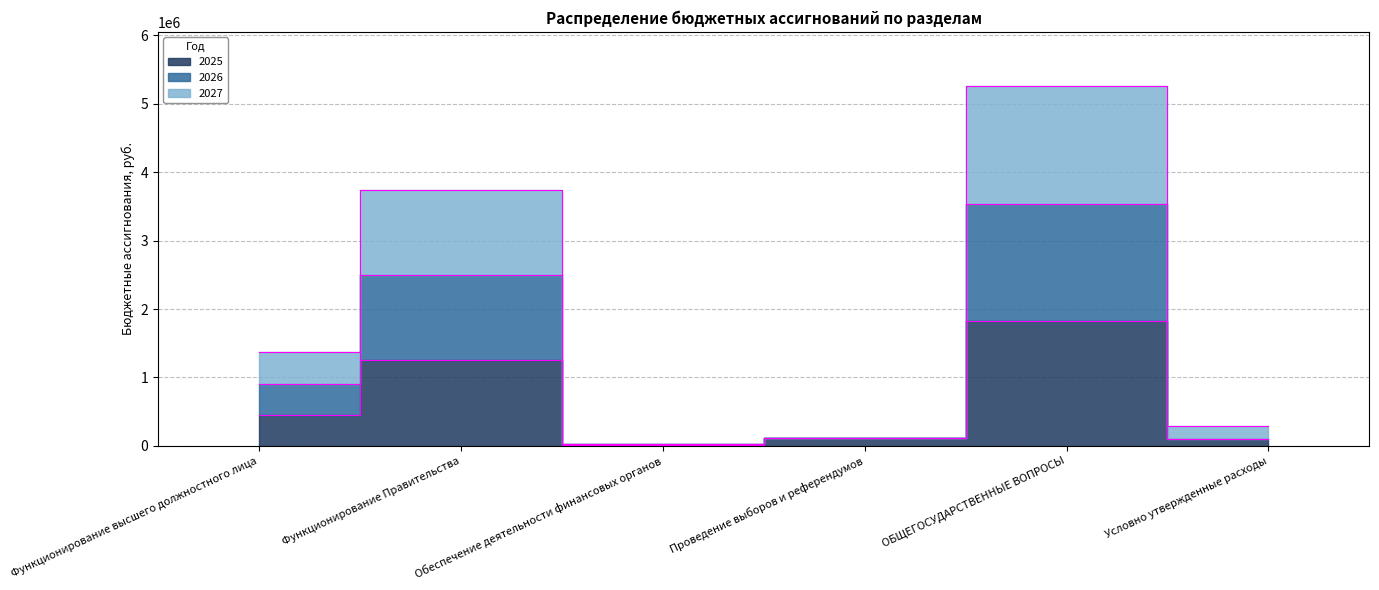

What is the label of the 1st point from the left?

Функционирование высшего должностного лица